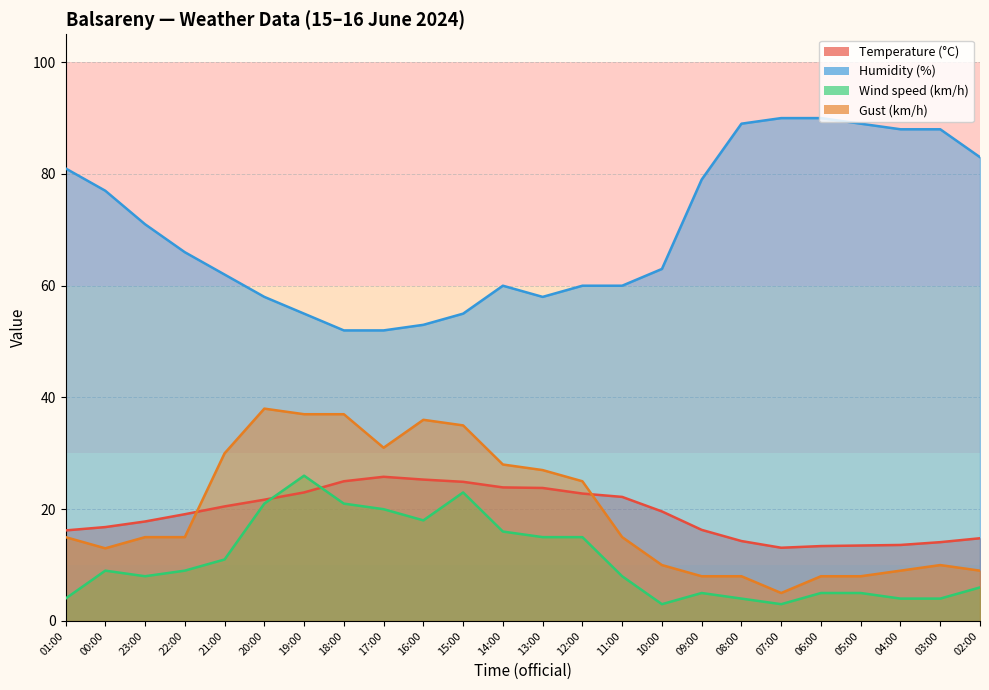

Which has a higher value, 21:00 or 06:00?

21:00